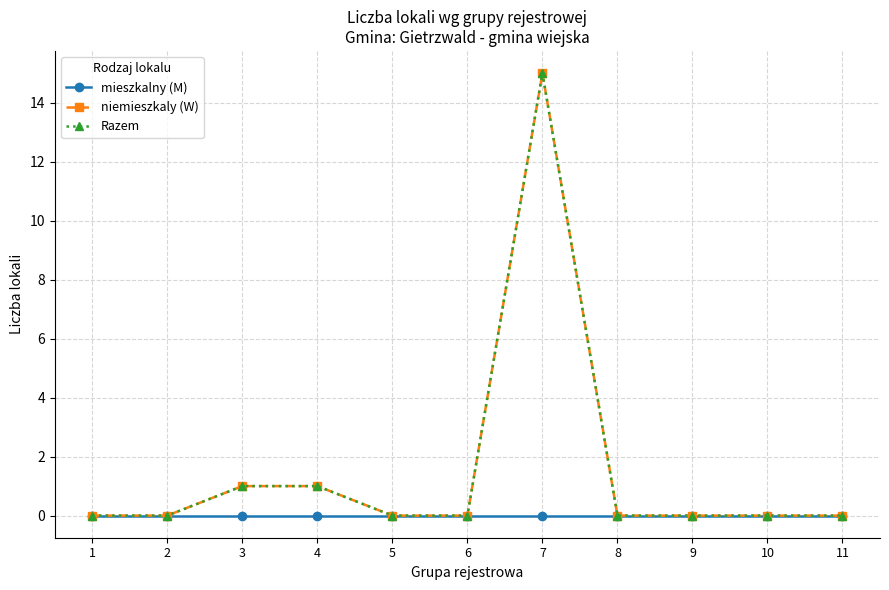

Does the chart have visible grid lines?

Yes